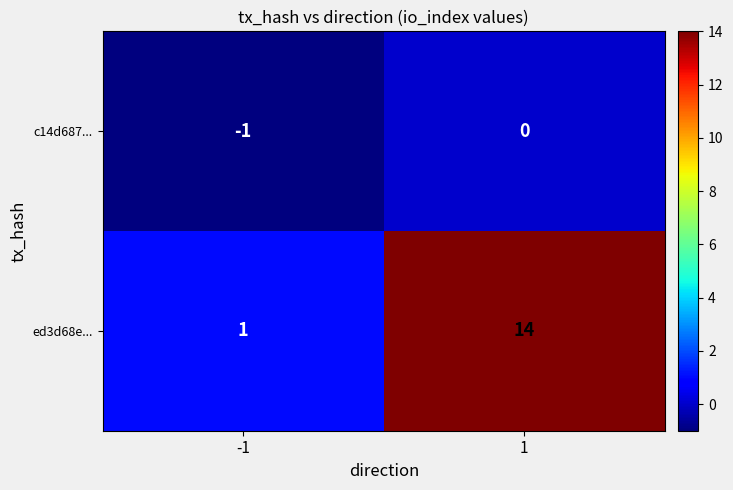

The ed3d68e... series shows 1 at -1. True or false?

True